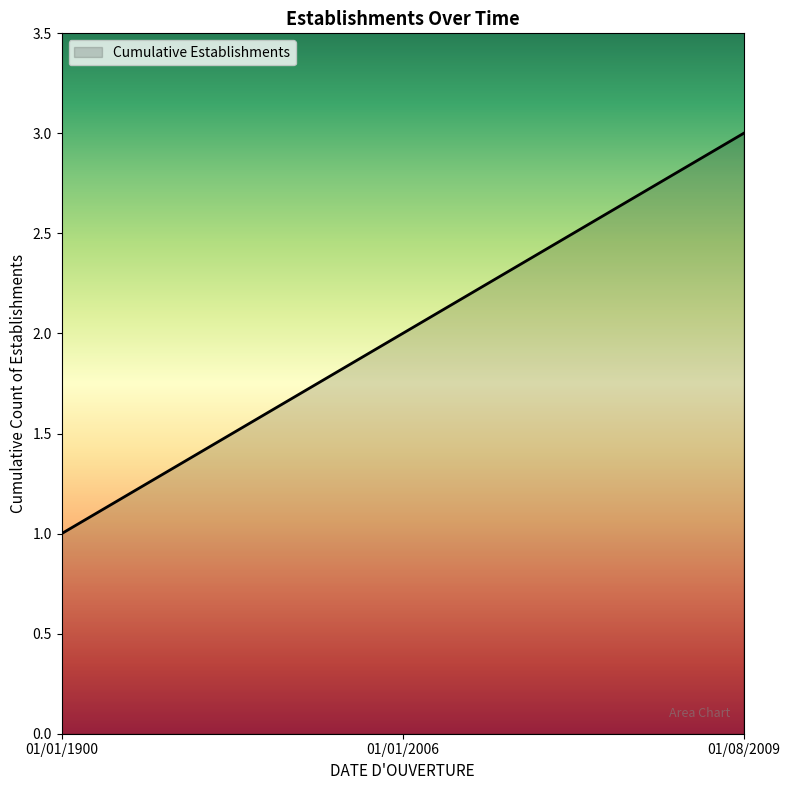

True or false: the data shows 2 at 01/01/1900.

False